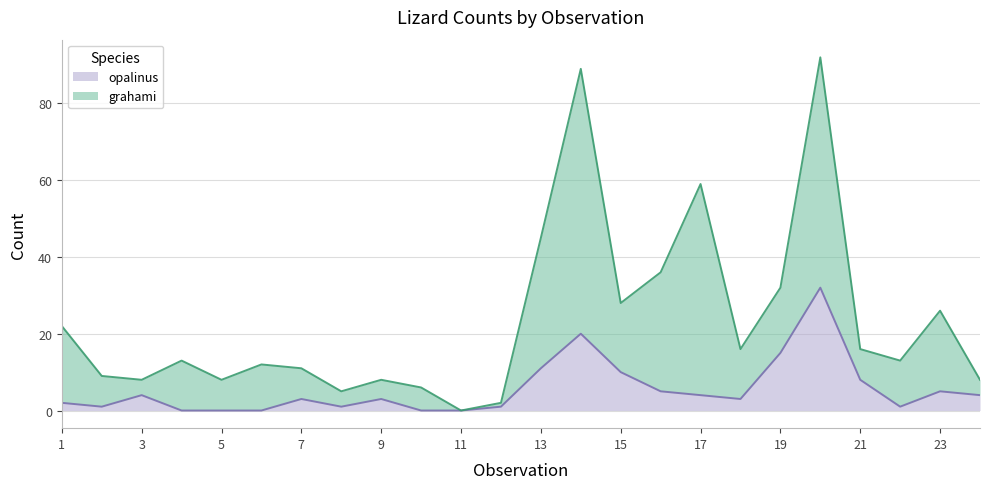

Does the chart have visible grid lines?

Yes